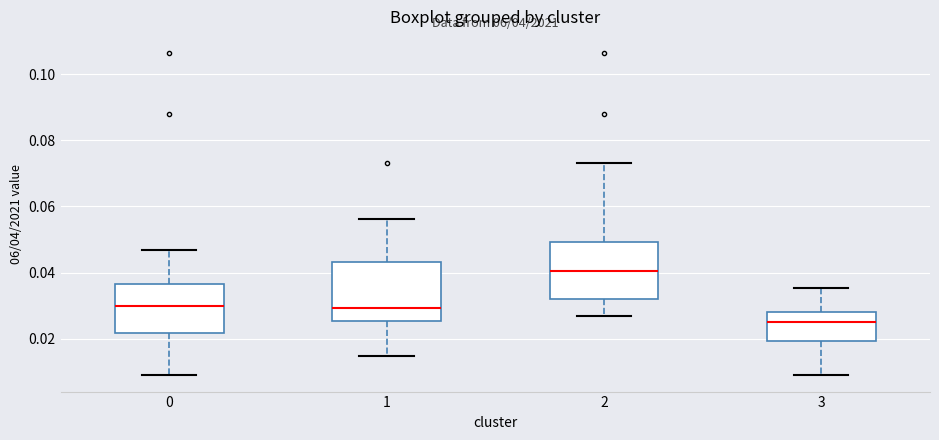

Reading left to right, read every box against the y-axis: the position of its median line, the range the box covers, and the ends of its whiskers. The values are not printed on the chart, so give them approximately, as read against the axis.

0: median 0.030, box 0.022 to 0.036, whiskers 0.008 to 0.046
1: median 0.030, box 0.026 to 0.044, whiskers 0.014 to 0.056
2: median 0.040, box 0.032 to 0.050, whiskers 0.026 to 0.074
3: median 0.026, box 0.020 to 0.028, whiskers 0.008 to 0.036